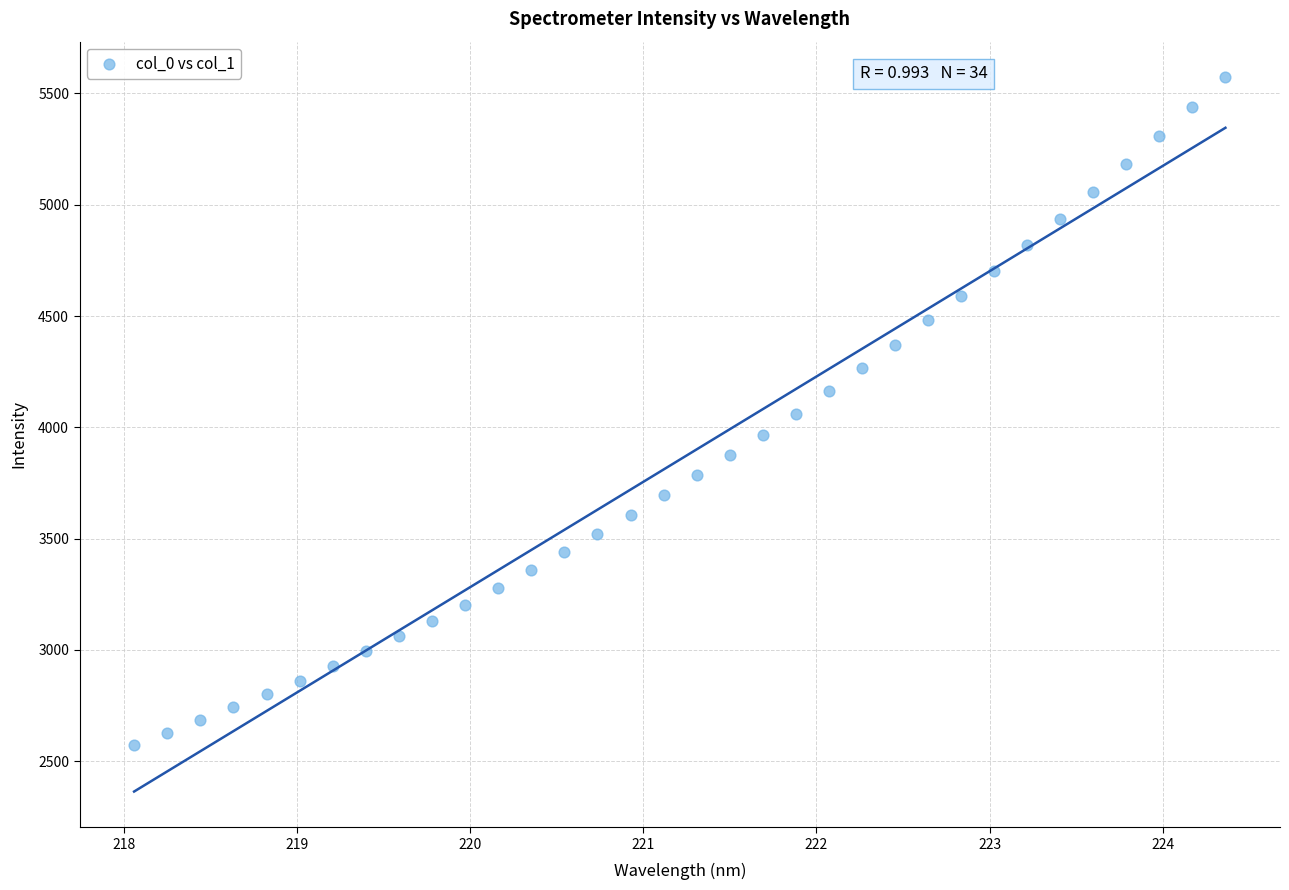

How many points are shown in the scatter plot?

34